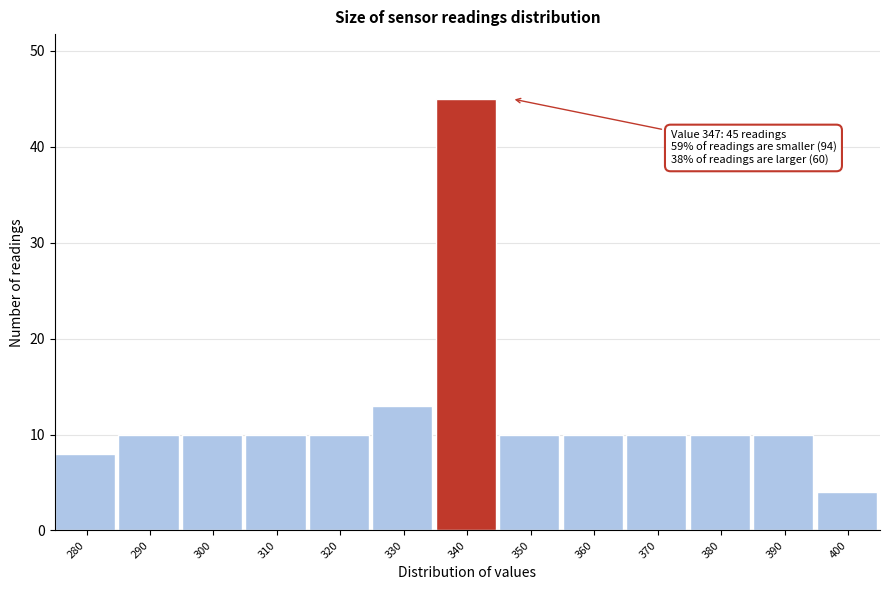

Reading left to right, list all the values displayed in this chart.

280=8	290=10	300=10	310=10	320=10	330=13	340=45	350=10	360=10	370=10	380=10	390=10	400=4